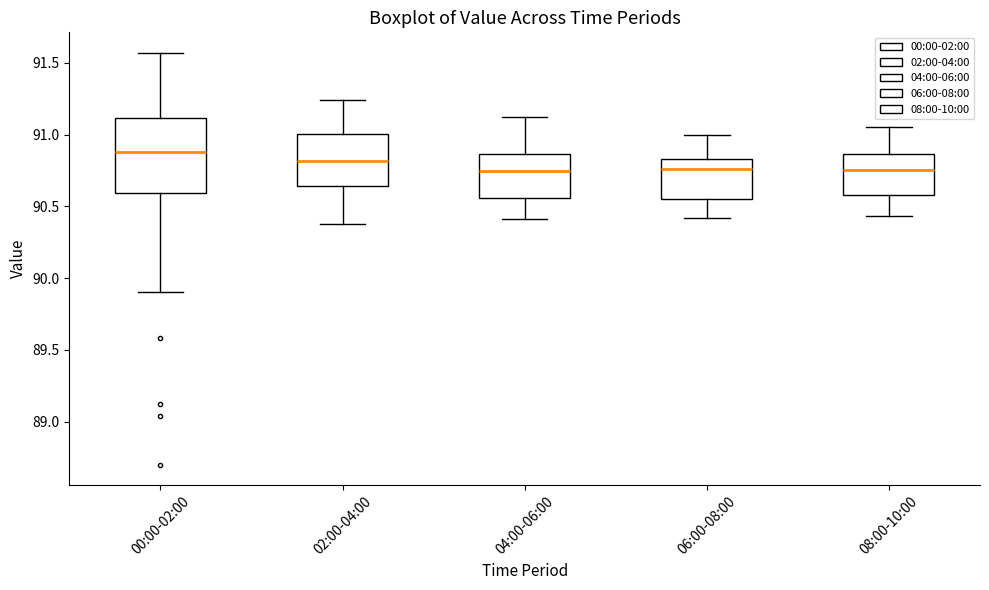

Reading left to right, read every box against the y-axis: the position of its median line, the range the box covers, and the ends of its whiskers. The values are not printed on the chart, so give them approximately, as read against the axis.

00:00-02:00: median 90.90, box 90.60 to 91.10, whiskers 89.90 to 91.55
02:00-04:00: median 90.80, box 90.65 to 91.00, whiskers 90.40 to 91.25
04:00-06:00: median 90.75, box 90.55 to 90.85, whiskers 90.40 to 91.10
06:00-08:00: median 90.75, box 90.55 to 90.85, whiskers 90.40 to 91.00
08:00-10:00: median 90.75, box 90.60 to 90.85, whiskers 90.45 to 91.05